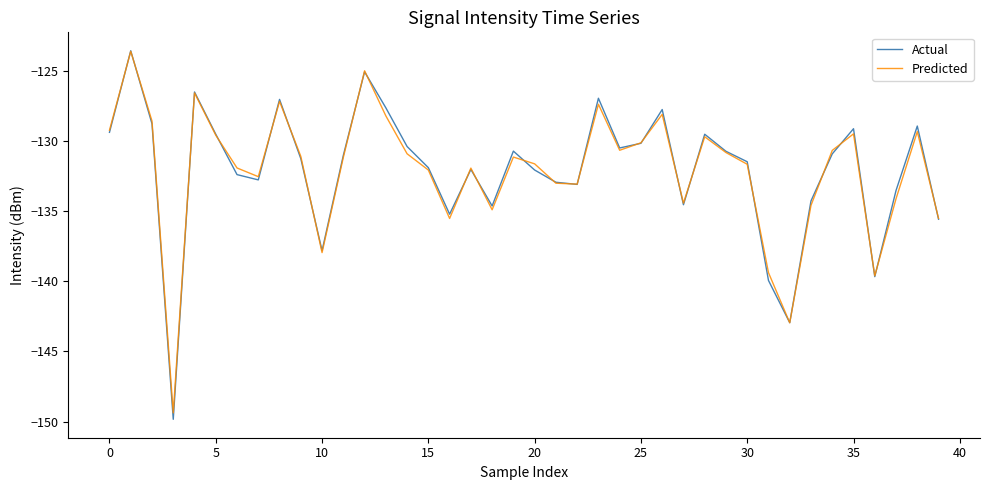

What is the difference between the maximum and minimum values in the Predicted series?

25.8